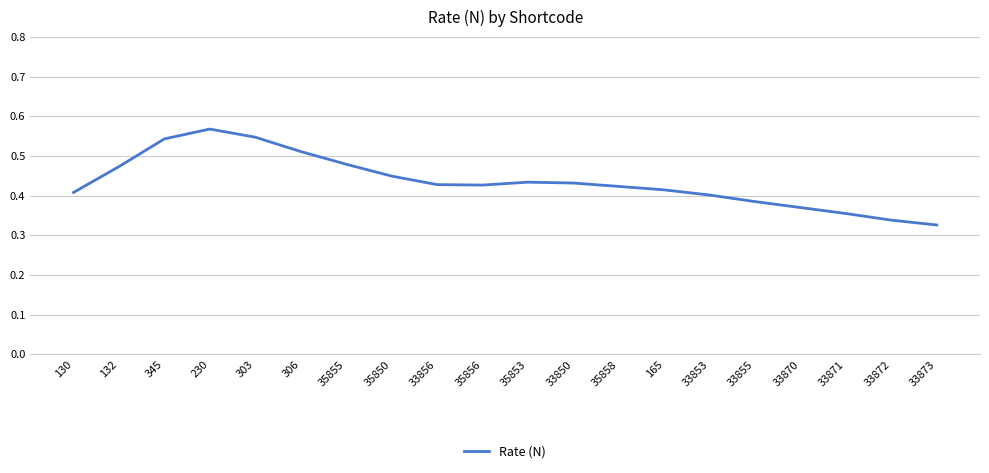

What position from the left is 35856?

10